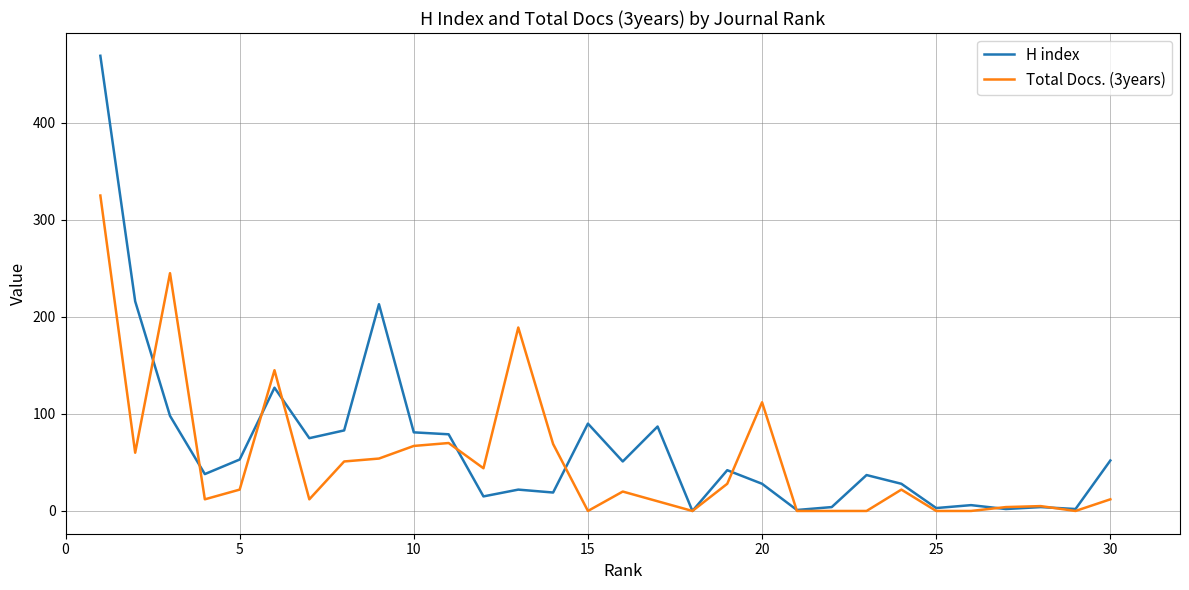

Which series has the largest total across all categories?

H index